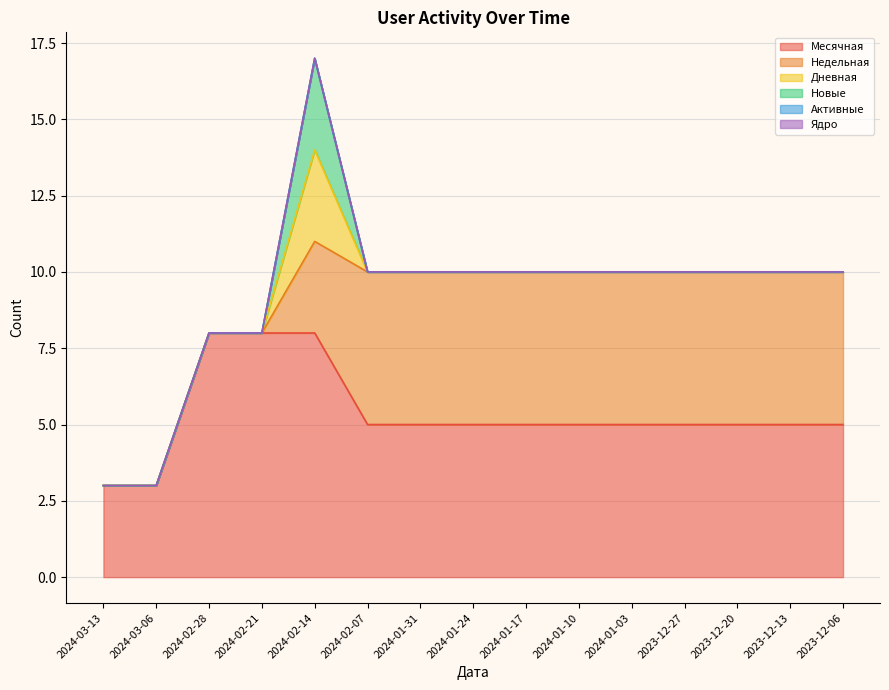

True or false: Дневная has a value of -1 at 2023-12-06.

False